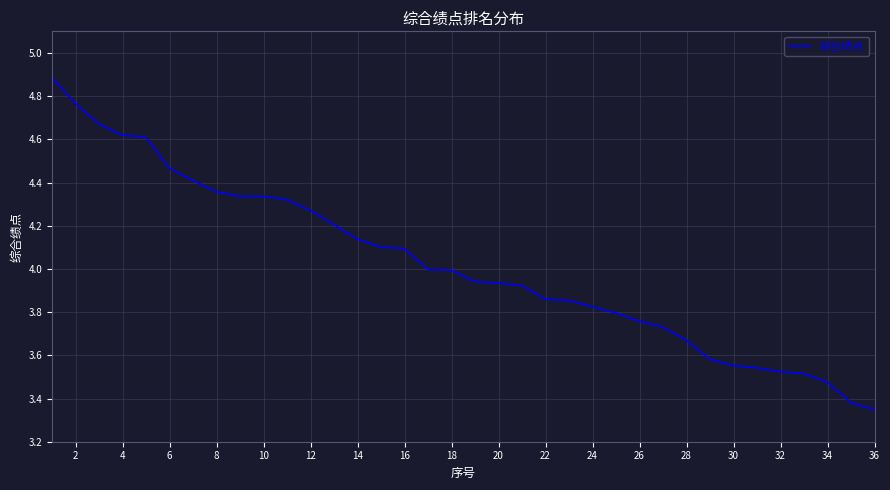

What is the maximum value shown in the chart?

4.9